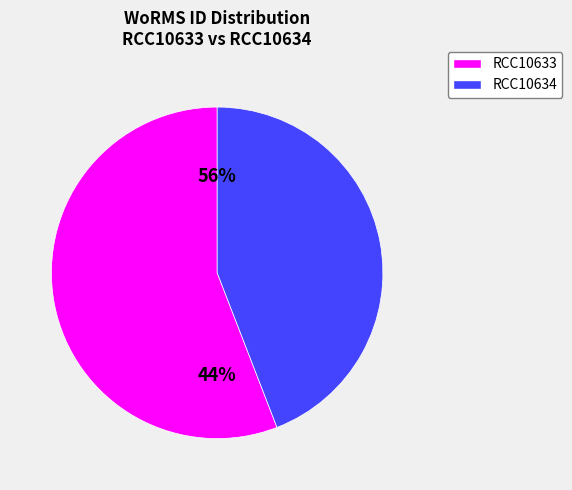

Is RCC10634 the majority of the pie?

No